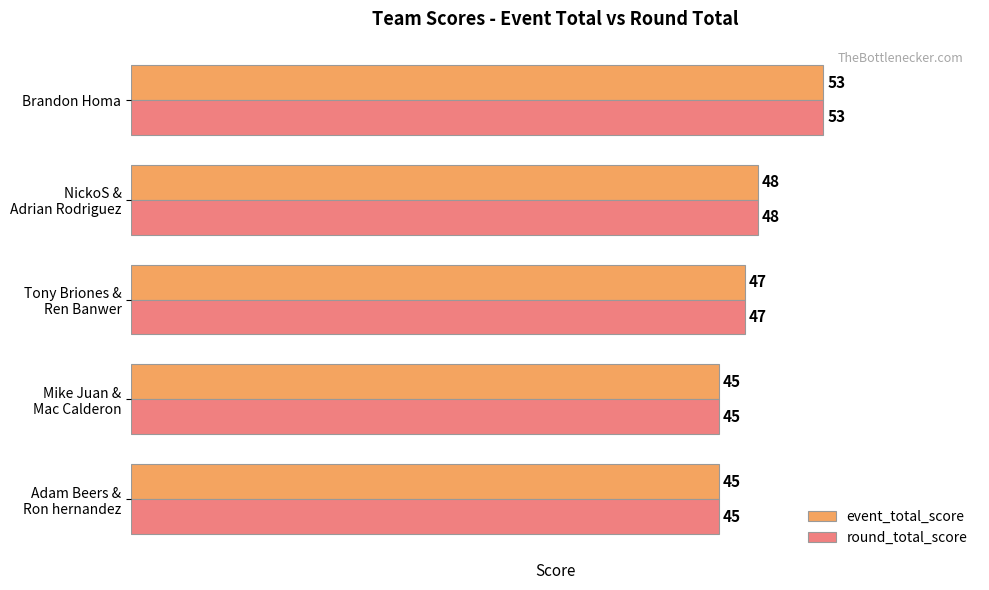

How many round_total_score values are between 45 and 48?

4